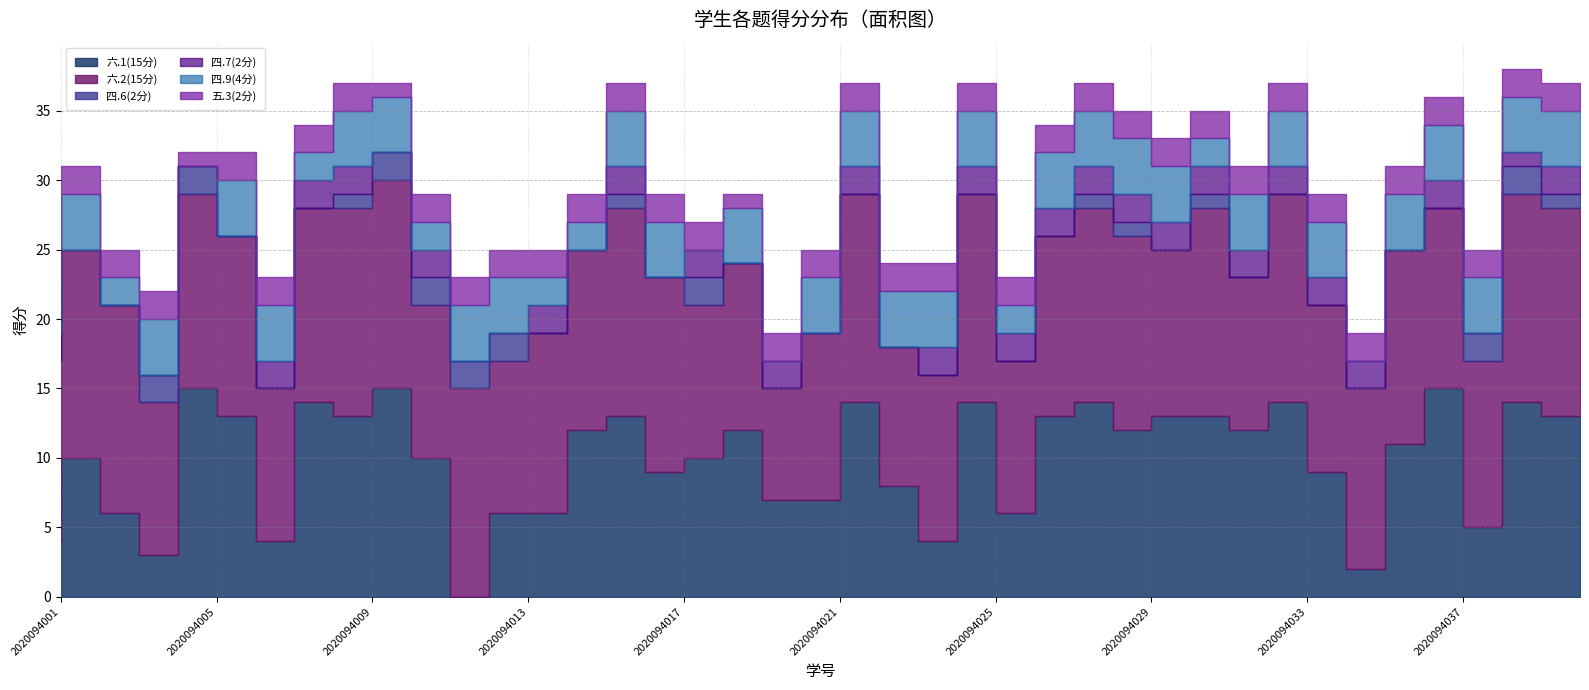

What is the difference between the maximum and minimum values in the 四.9(4分) series?

4